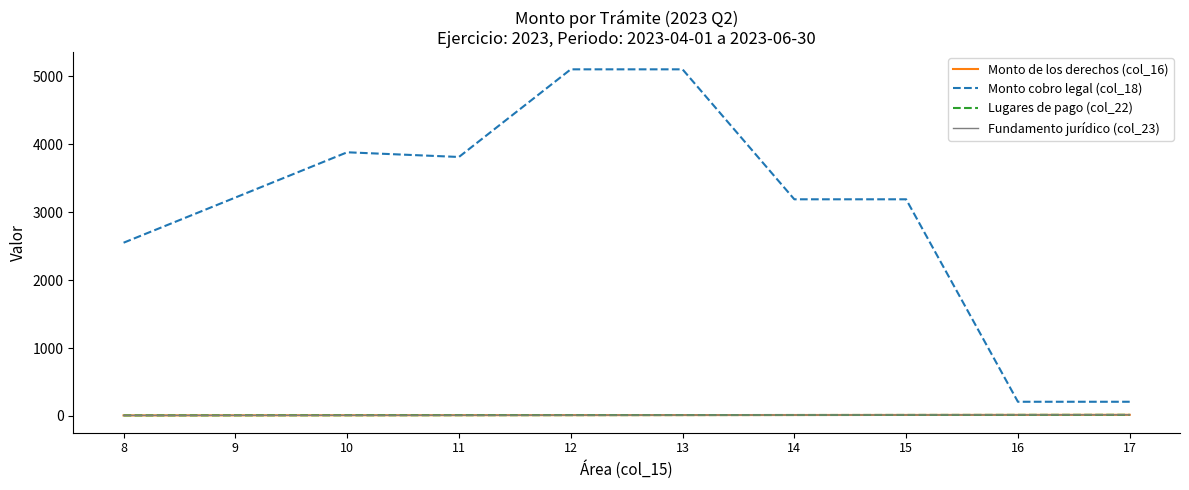

What is the sum of the Monto cobro legal (col_18) values at 15 and 9?

6404